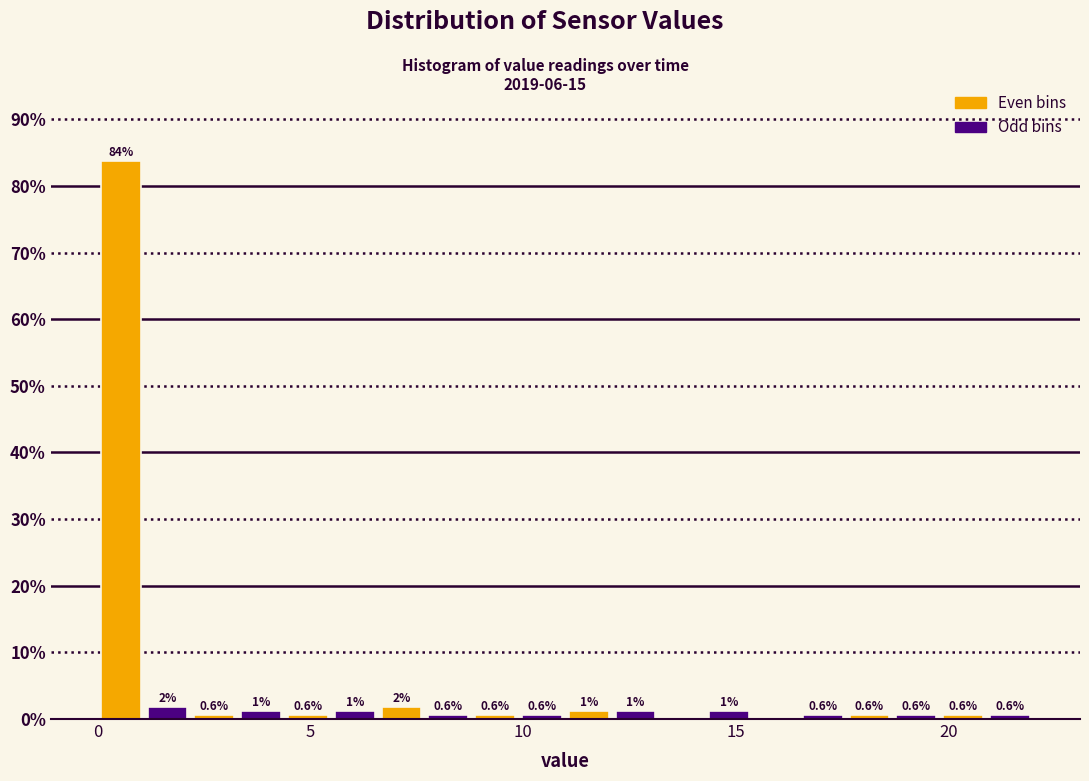

Read against the x-axis, roughly where is the centre of the tallest bar?

0.5